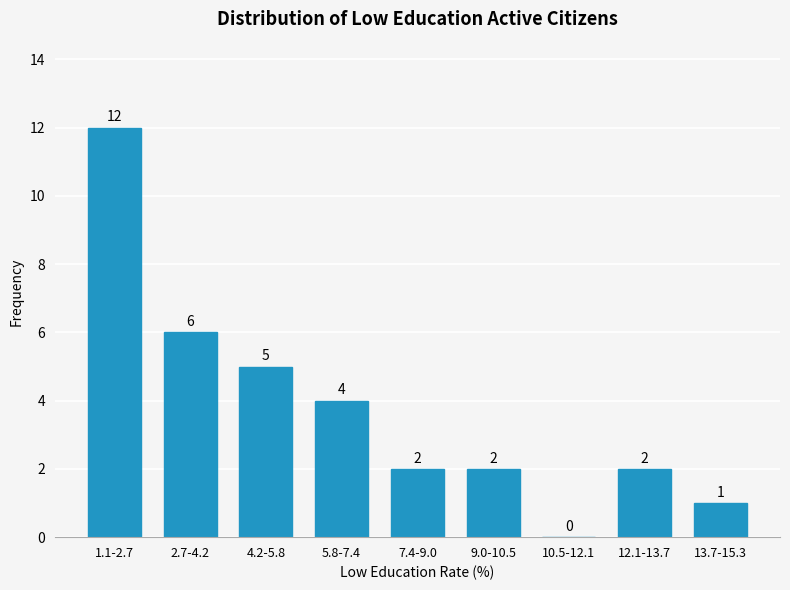

Reading right to left, list all the values displayed in this chart.

13.7-15.3=1	12.1-13.7=2	10.5-12.1=0	9.0-10.5=2	7.4-9.0=2	5.8-7.4=4	4.2-5.8=5	2.7-4.2=6	1.1-2.7=12